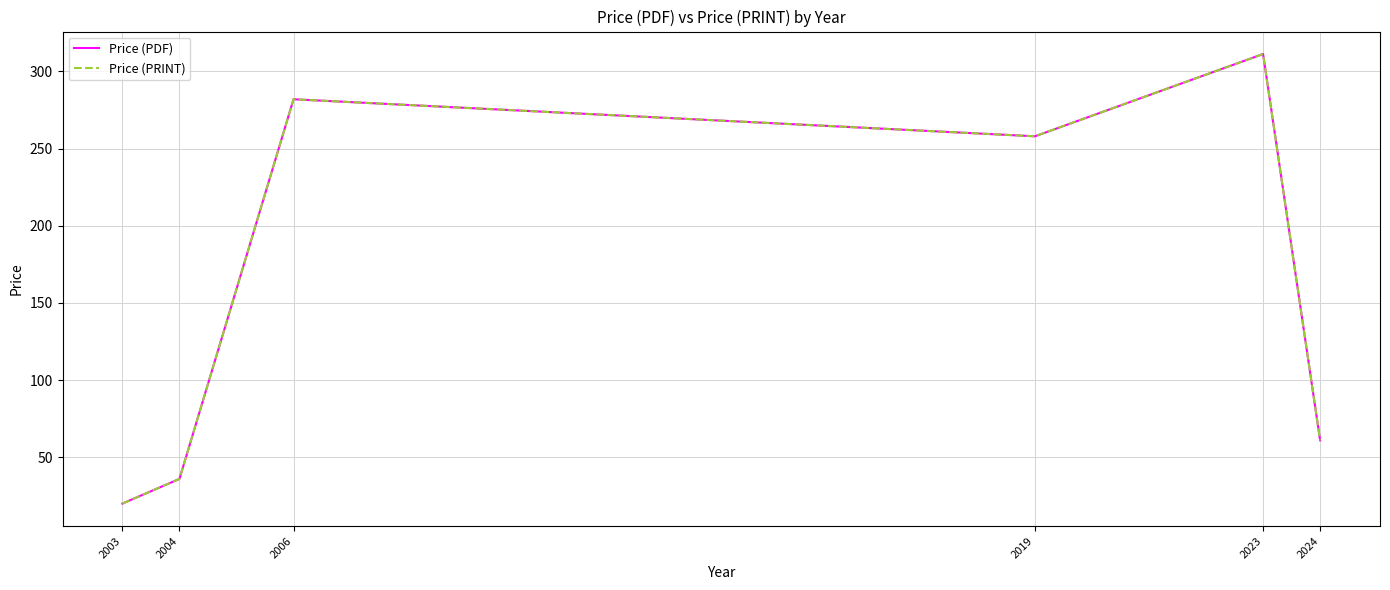

Where is Price (PRINT) nearest to the value 165?

2019